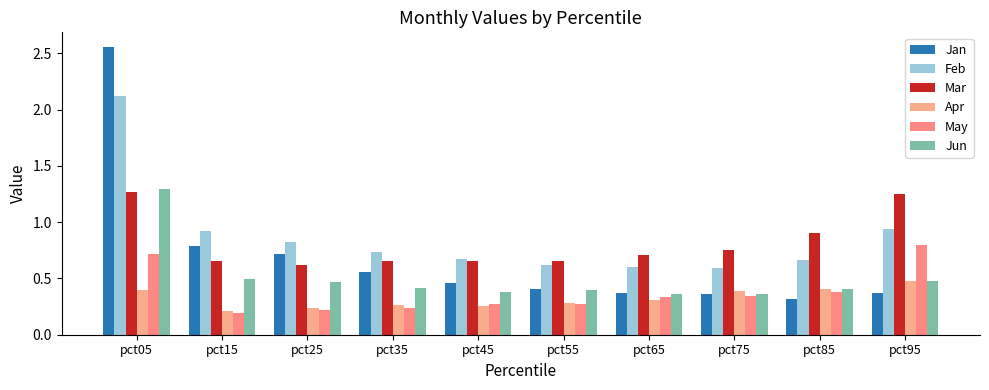

The value of Jan at pct45 is 0.5. True or false?

True